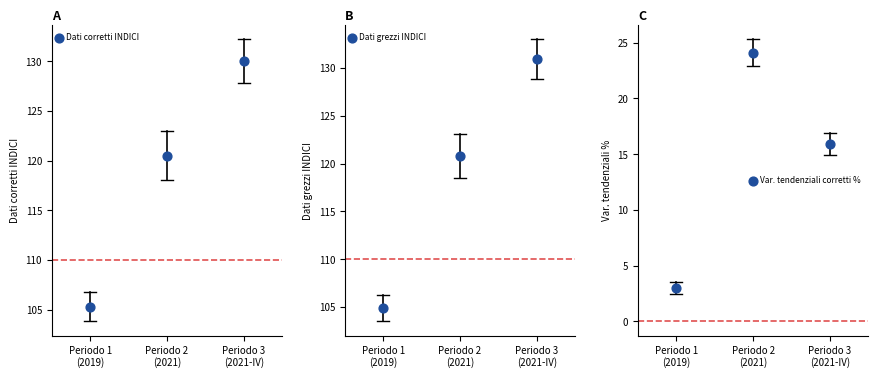

Which series reaches the minimum Y coordinate?

Var. tendenziali corretti %